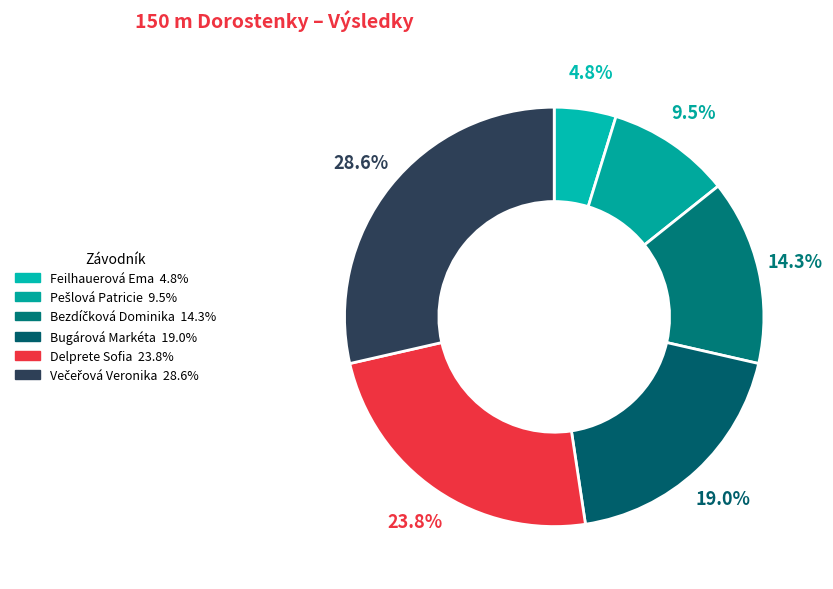

How many slices are in this pie chart?

6